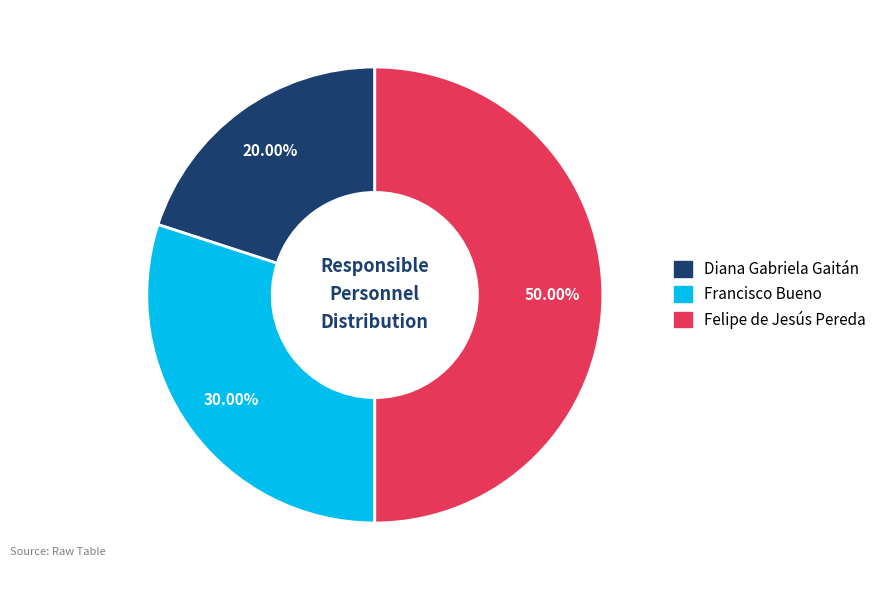

Which category has the smallest portion of the pie?

Diana Gabriela Gaitán